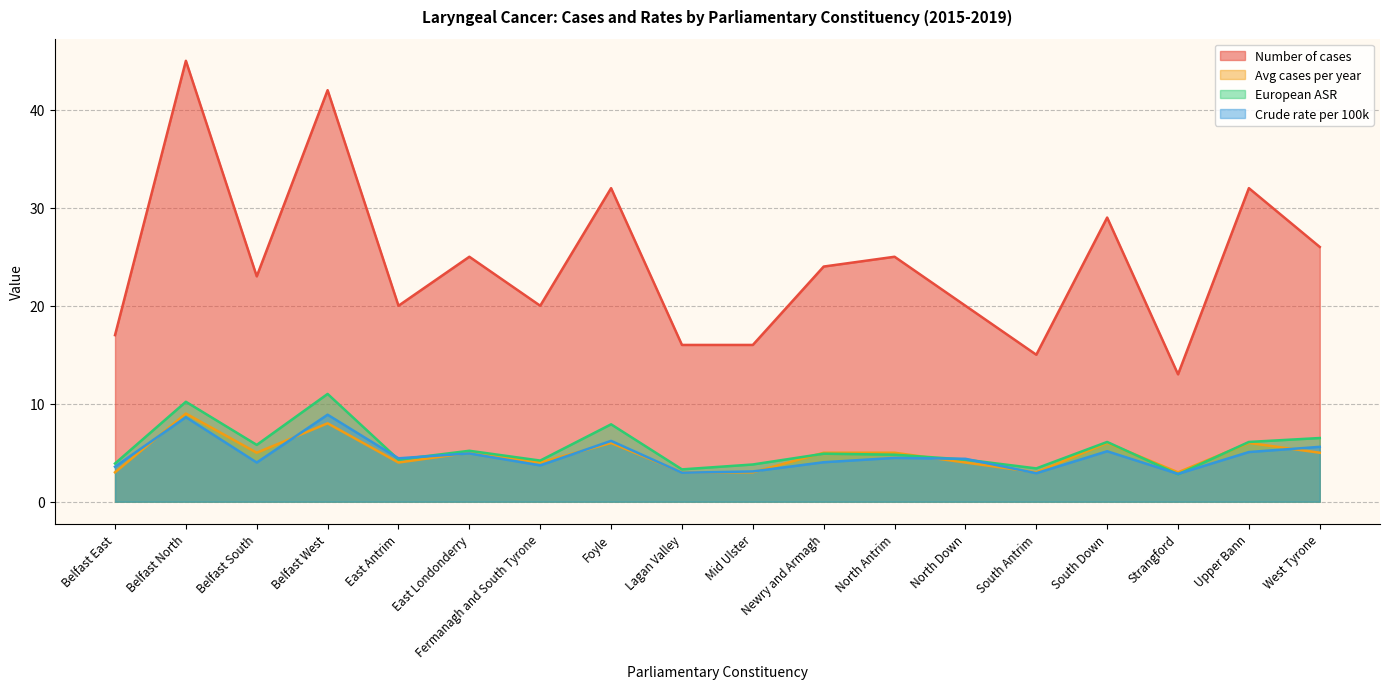

What is the difference between the highest and lowest values at Foyle?

26.0